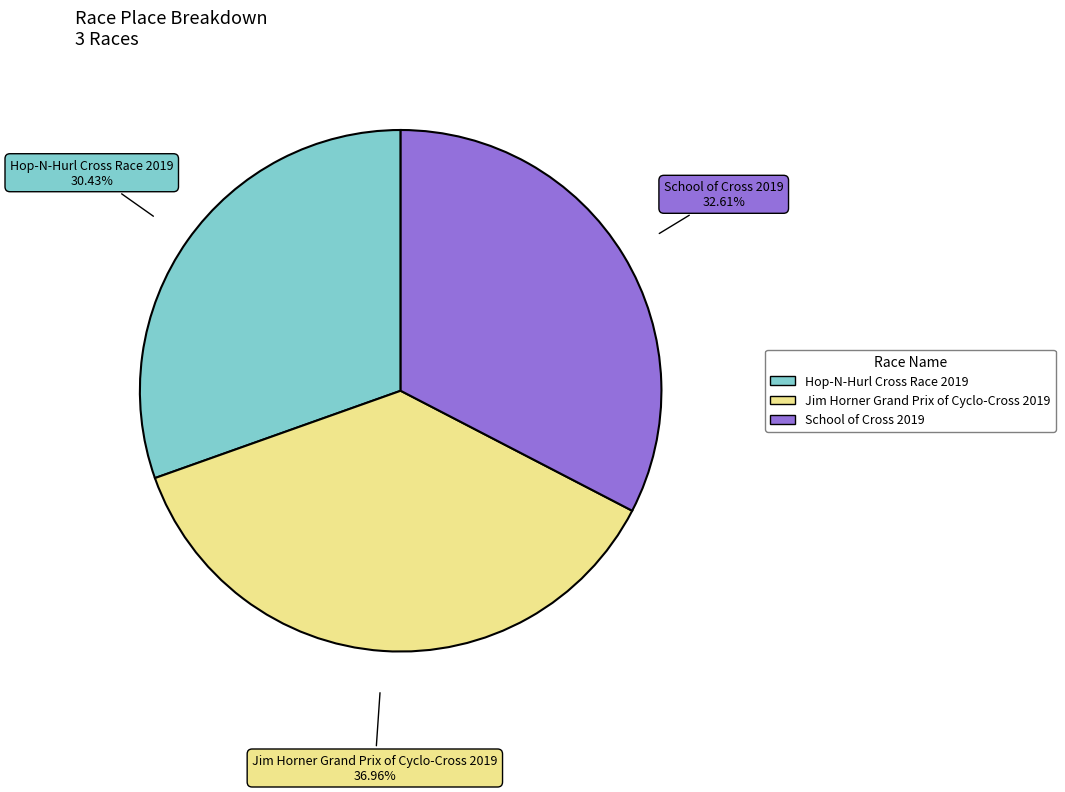

To the nearest percent, what is the combined percentage of School of Cross 2019 and Hop-N-Hurl Cross Race 2019?

63%